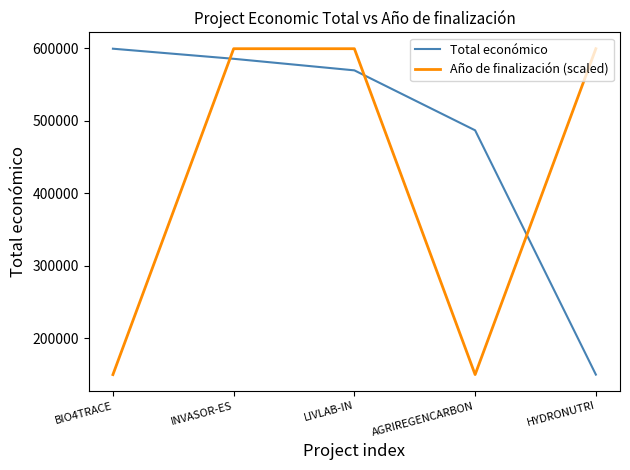

What is the highest value of the Año de finalización (scaled) series?

599262